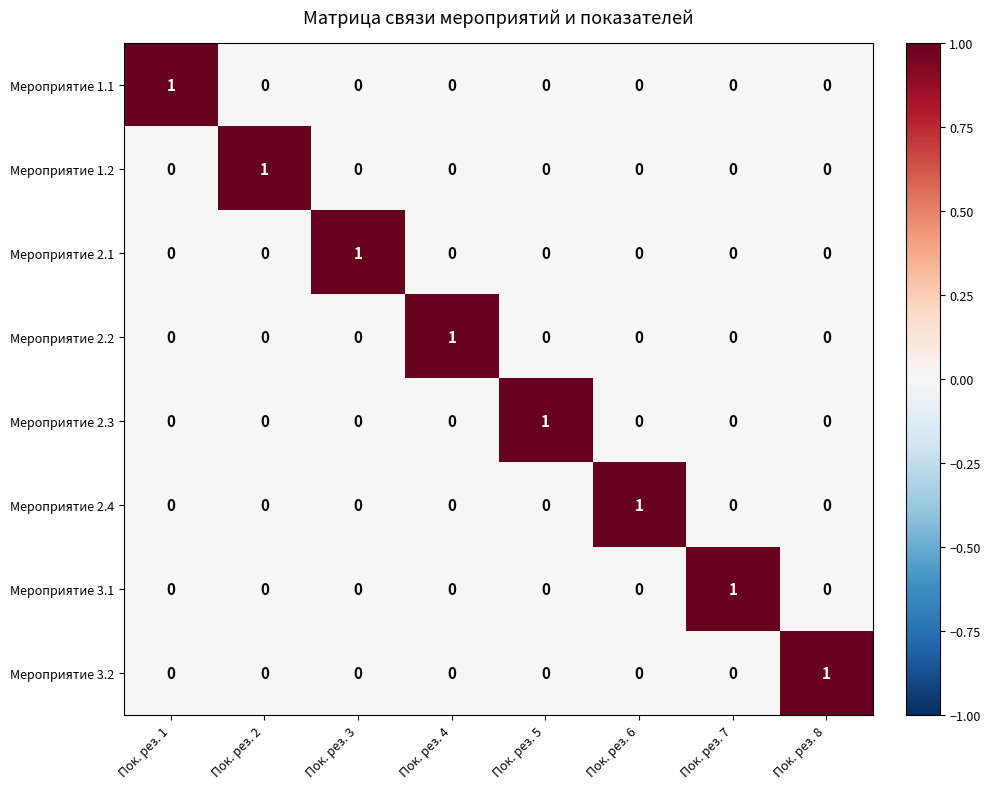

How many Мероприятие 2.4 values are between 0 and 1?

8